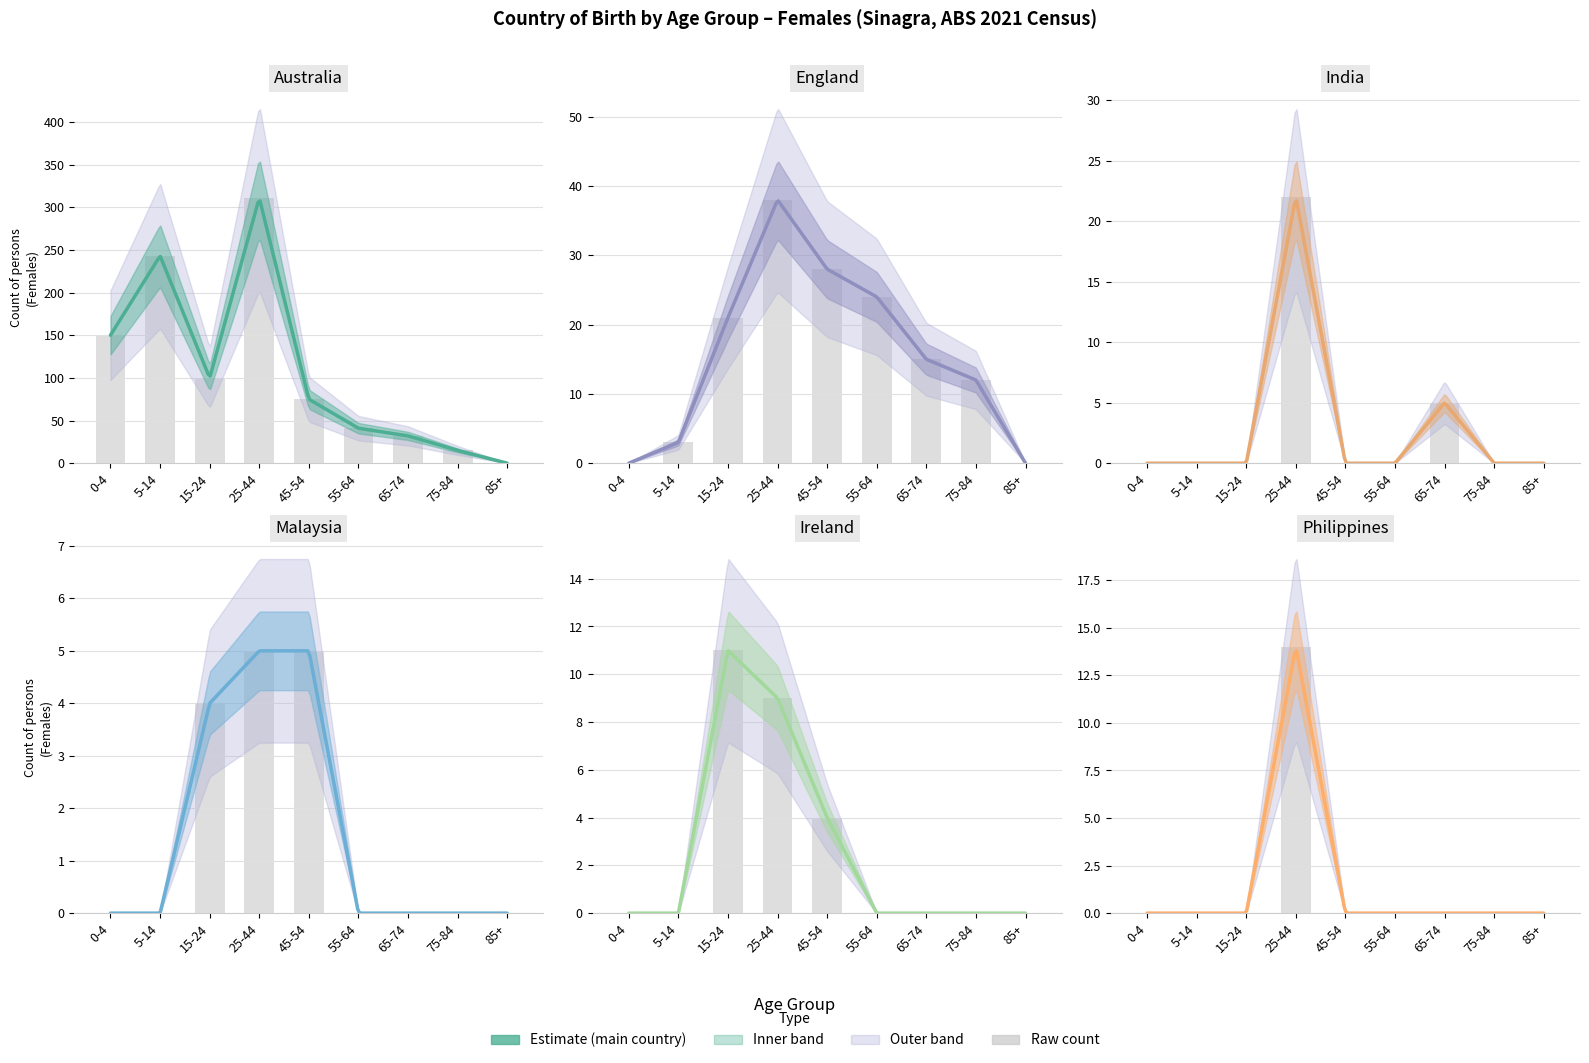

Where is England nearest to the value 19?

15-24